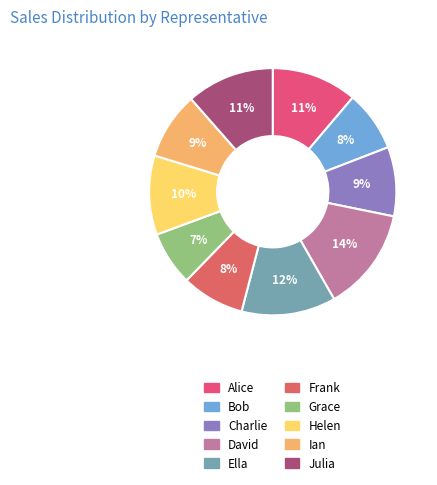

How many slices are in this pie chart?

10